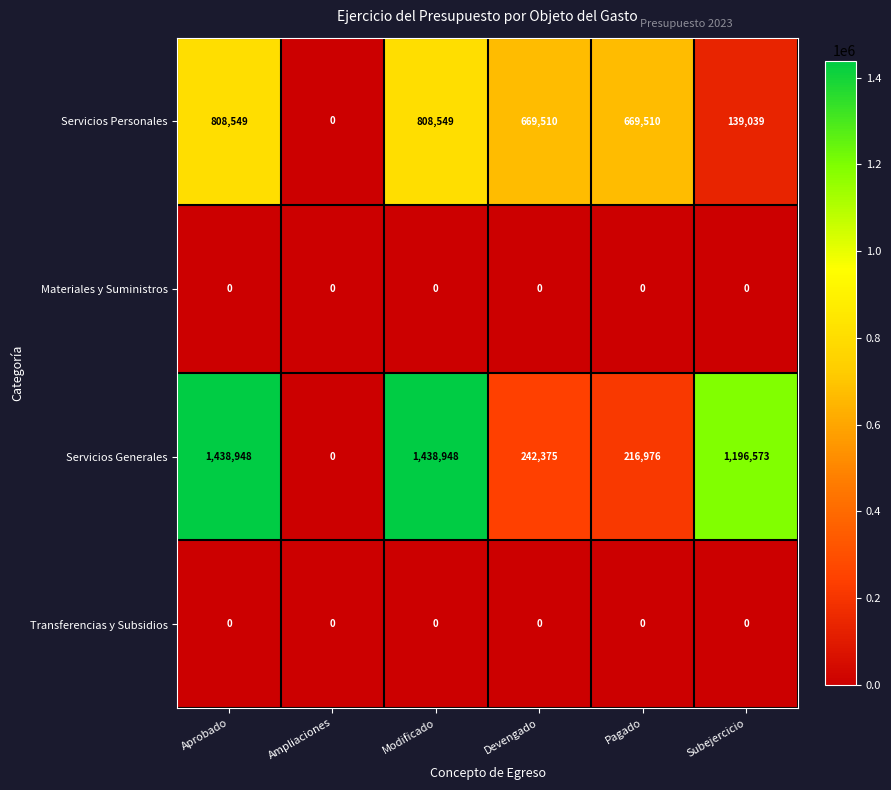

What is the sum of all Servicios Generales values?

4533820